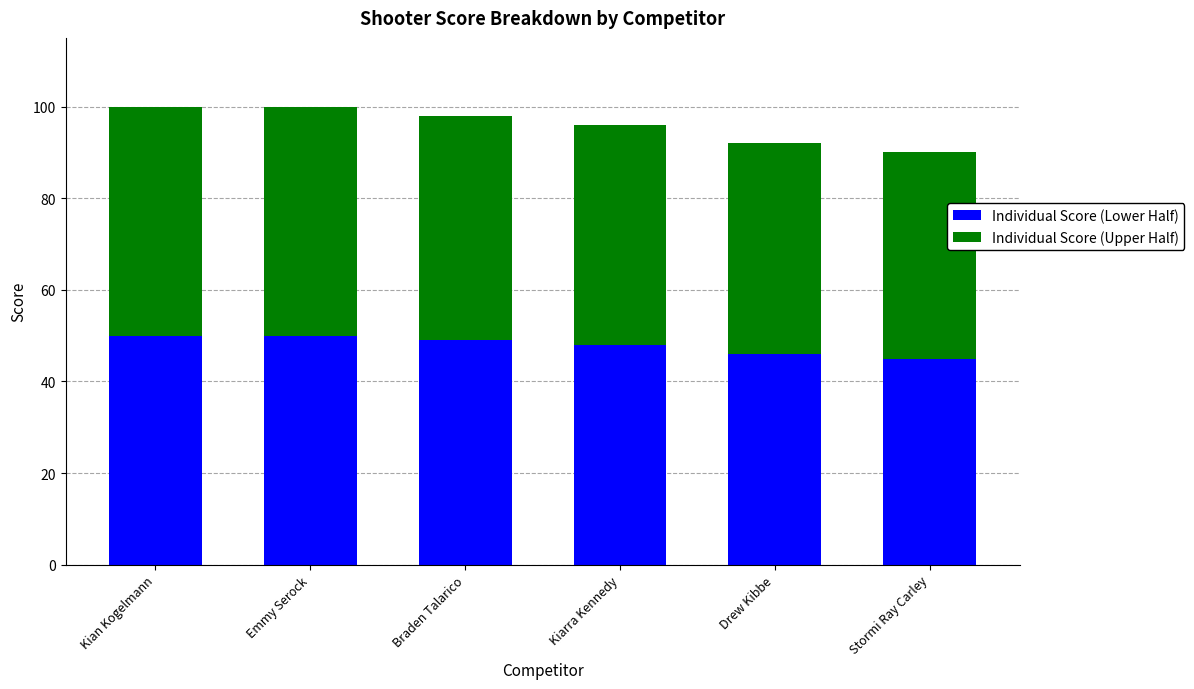

Reading left to right, list the values for the Individual Score (Lower Half) series.

50	50	49	48	46	45